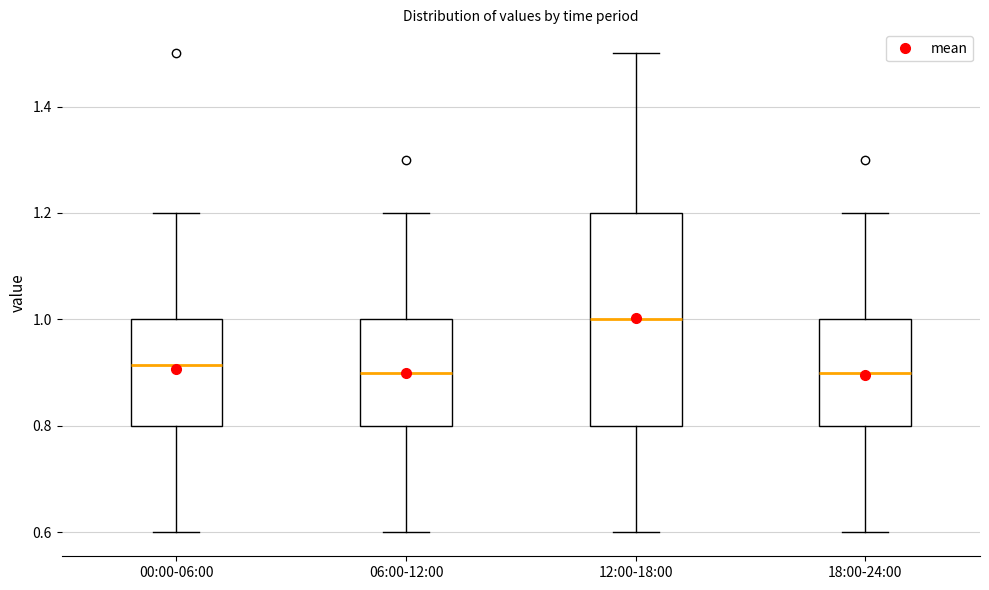

Where is the upper edge of the box for 12:00-18:00 on the y-axis? The values are not printed on the chart, so give them approximately, as read against the axis.

1.20